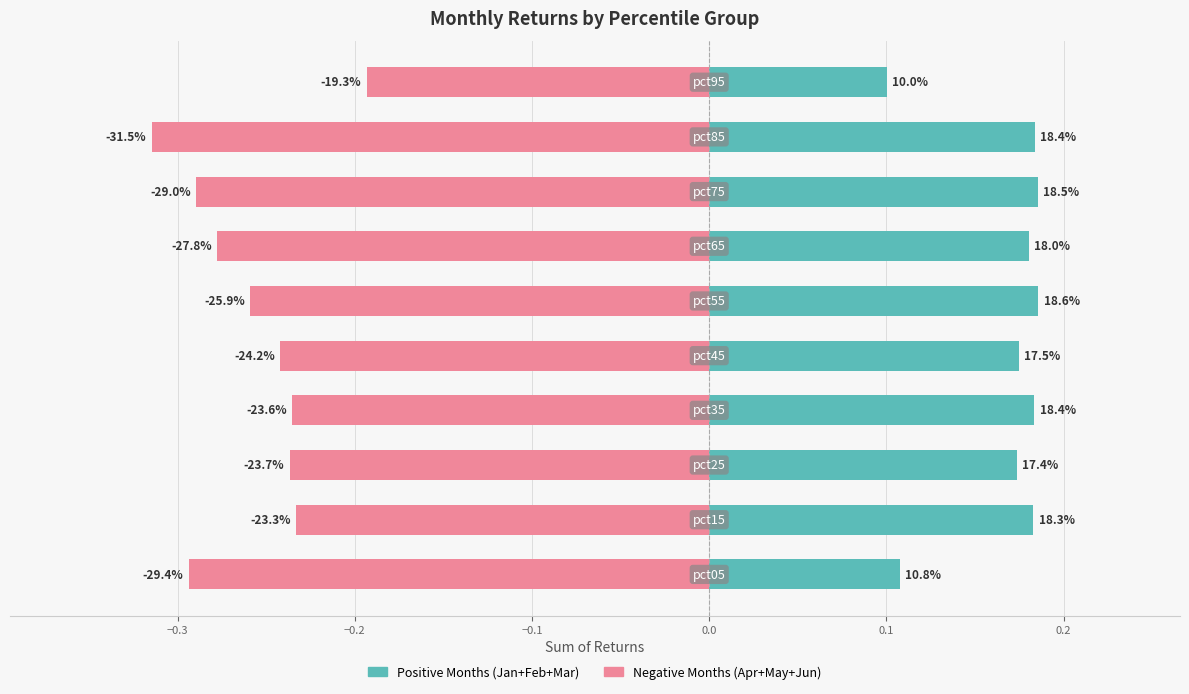

What is the lowest value of the Positive Months (Jan+Feb+Mar) series?

0.1